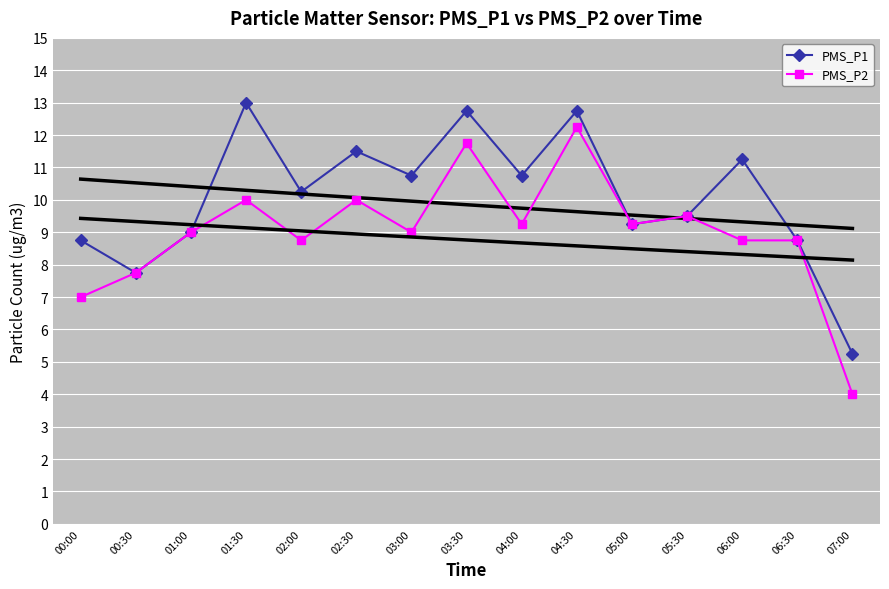

What is the total value across all series at 02:30?

21.5